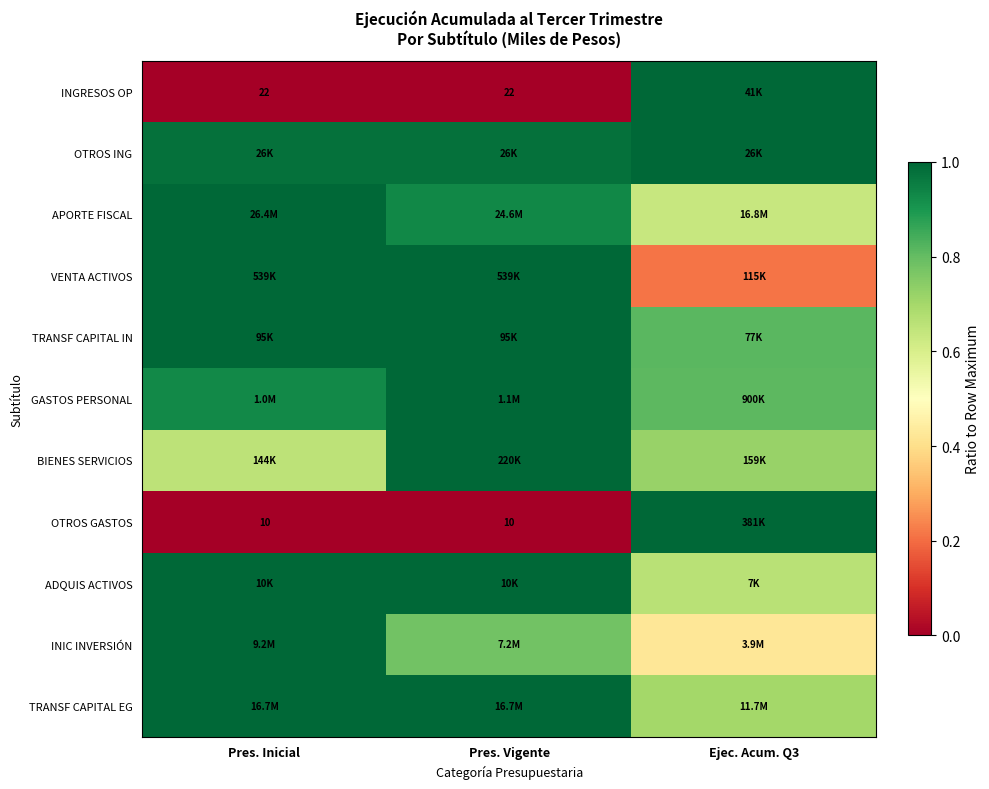

Is it true that TRANSF CAPITAL EG equals 0.5 at Pres. Vigente?

False